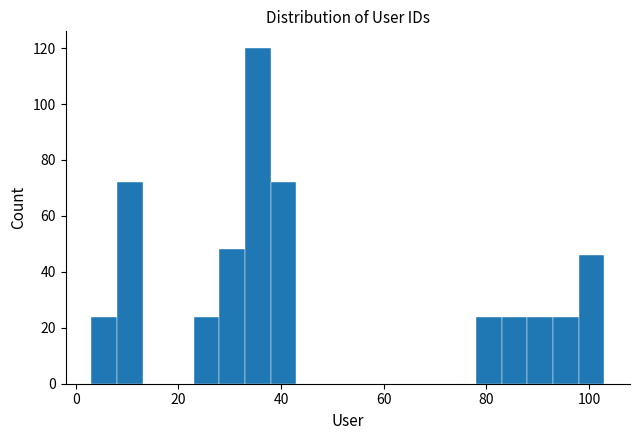

Read against the x-axis, roughly where is the centre of the tallest bar?

36